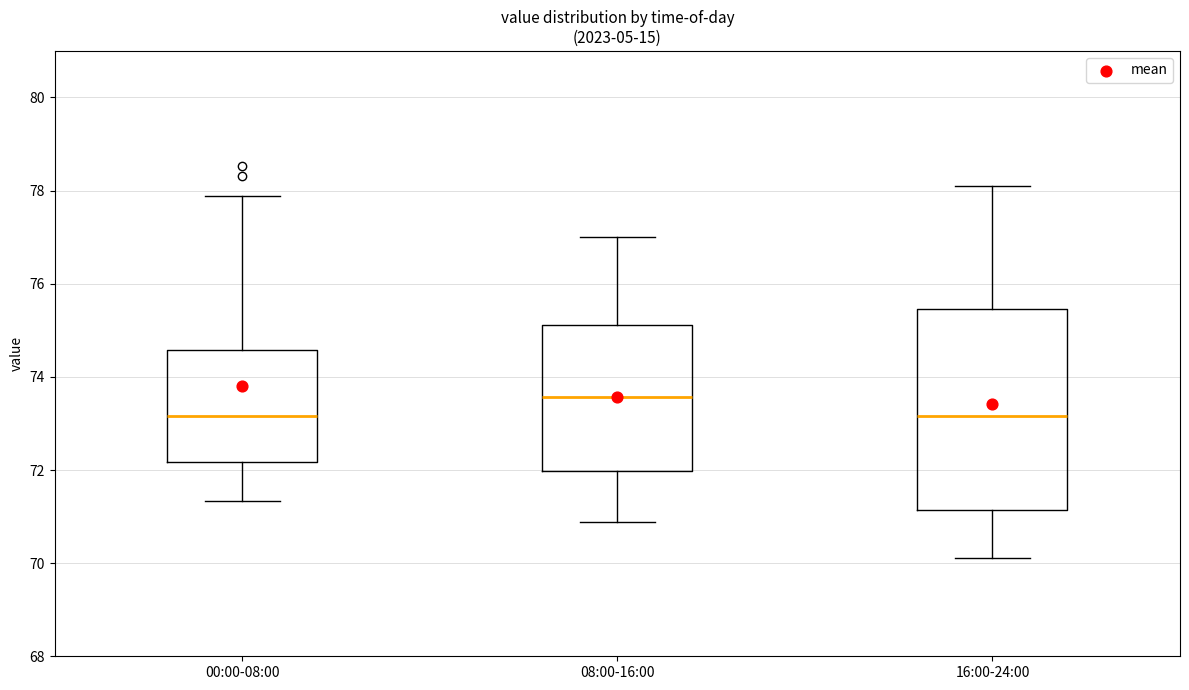

Where does the median line of the box for 16:00-24:00 sit on the y-axis? The values are not printed on the chart, so give them approximately, as read against the axis.

73.2